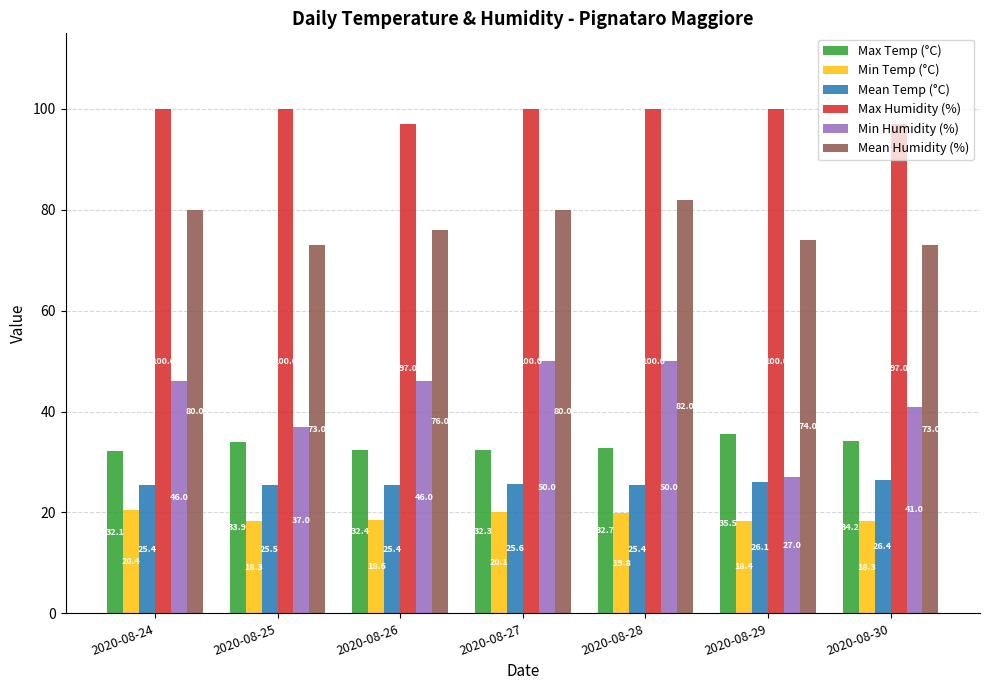

What is the average value of the Max Humidity (%) series?

99.1